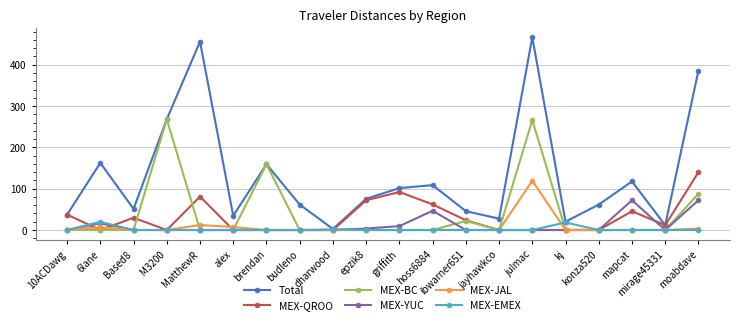

What is the value of the MEX-JAL point at the 5th from the left?

12.1